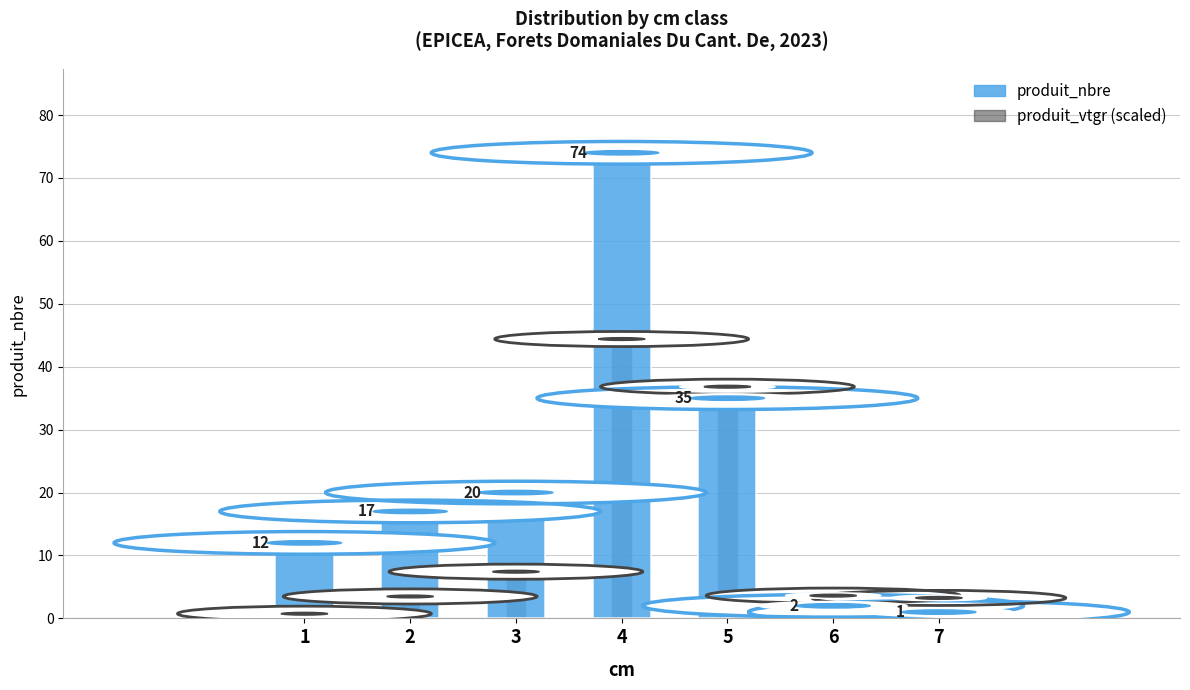

How many bars are there in each group?

2